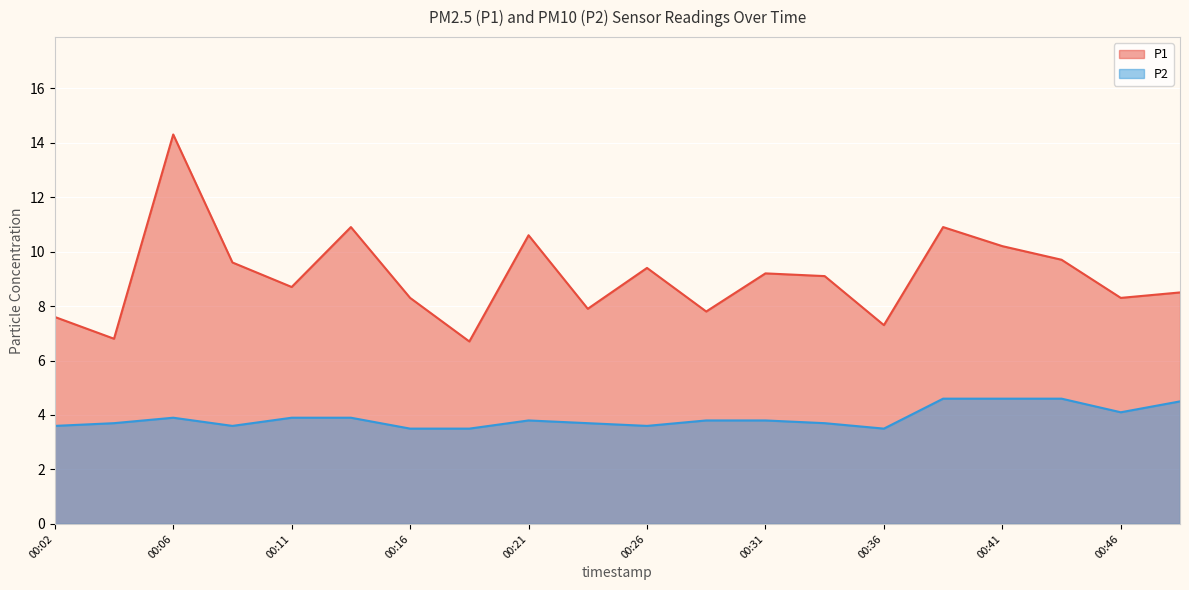

What is the minimum value shown in the chart?

3.5